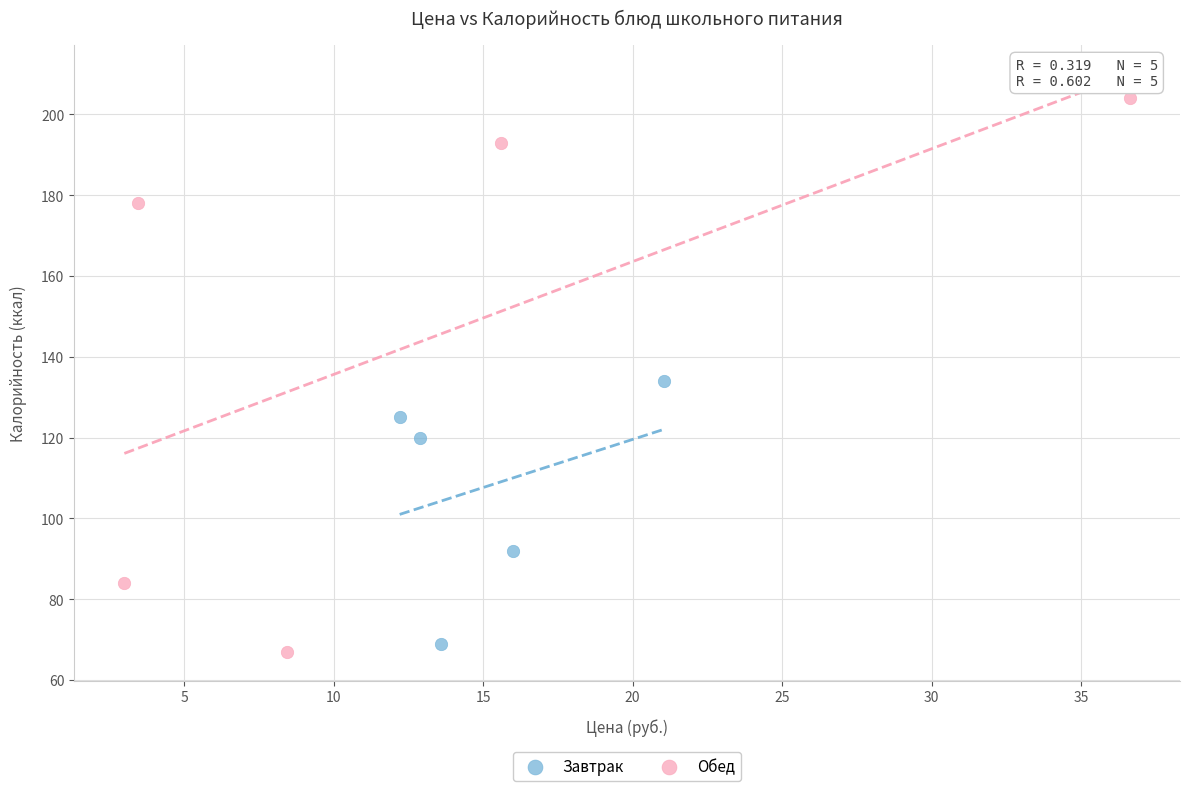

Which series reaches the minimum Y coordinate?

Обед